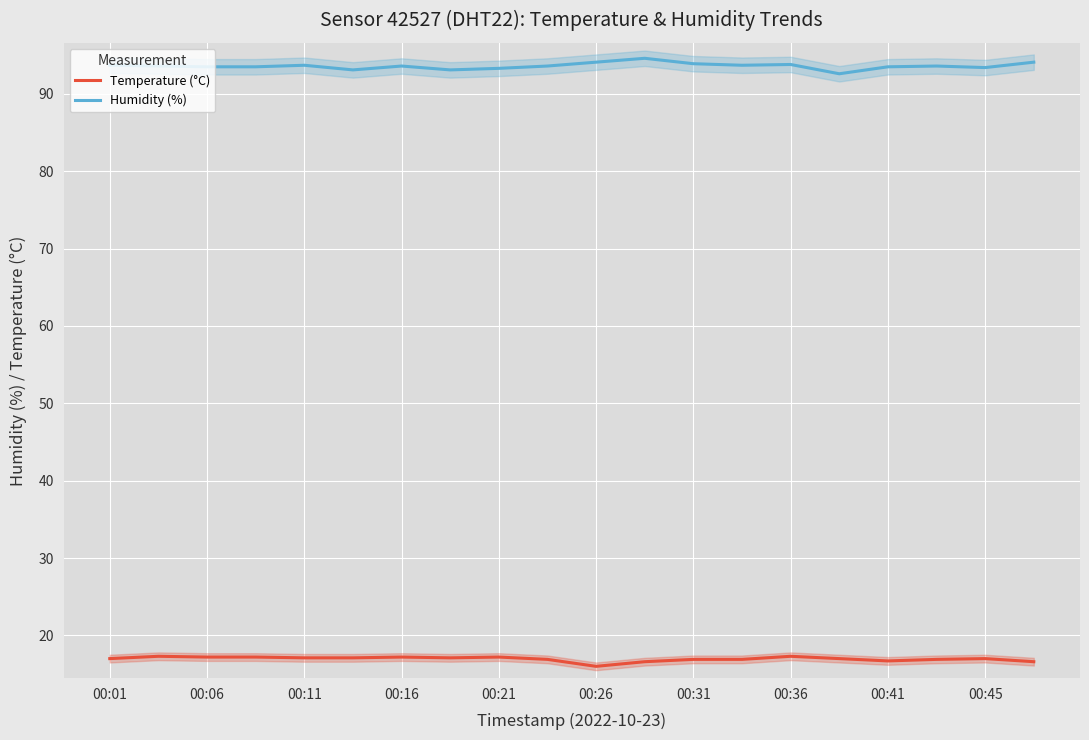

How many data points in Temperature (°C) are above 17?

9